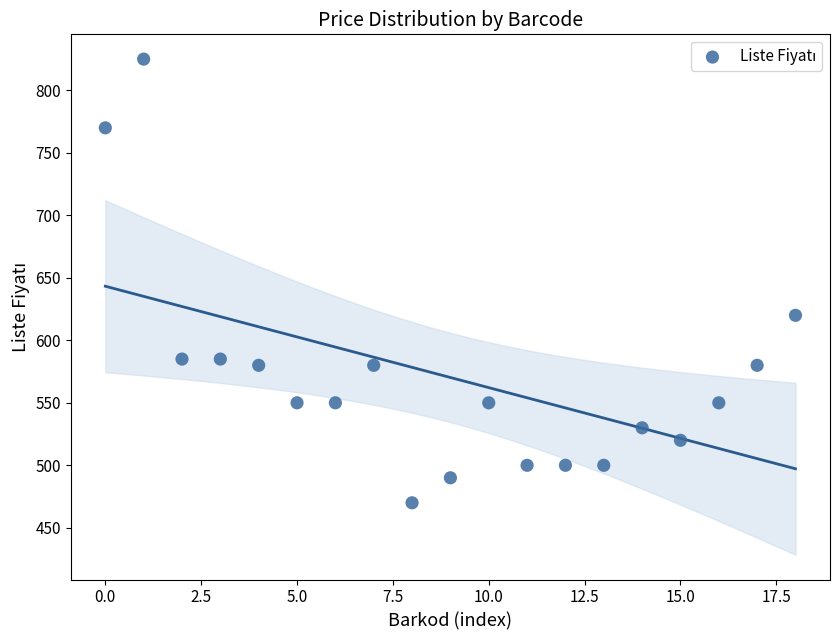

What Y value in the scatter plot is closest to 647?

620